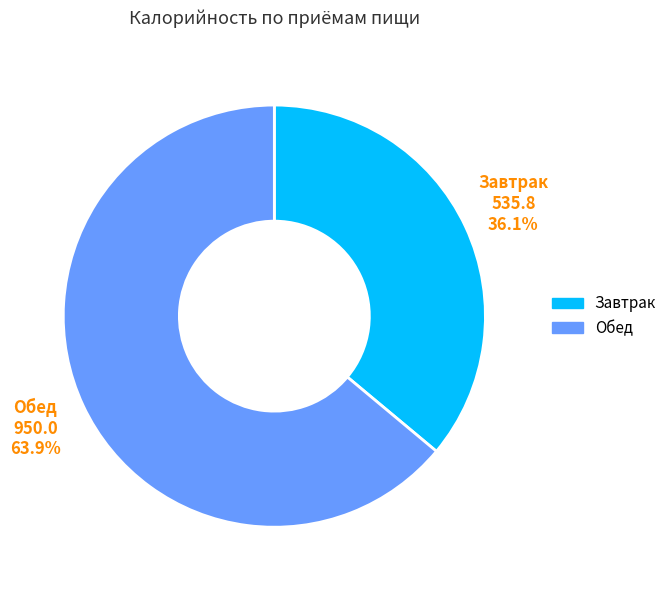

Is the sum of Обед and Завтрак greater than half?

Yes